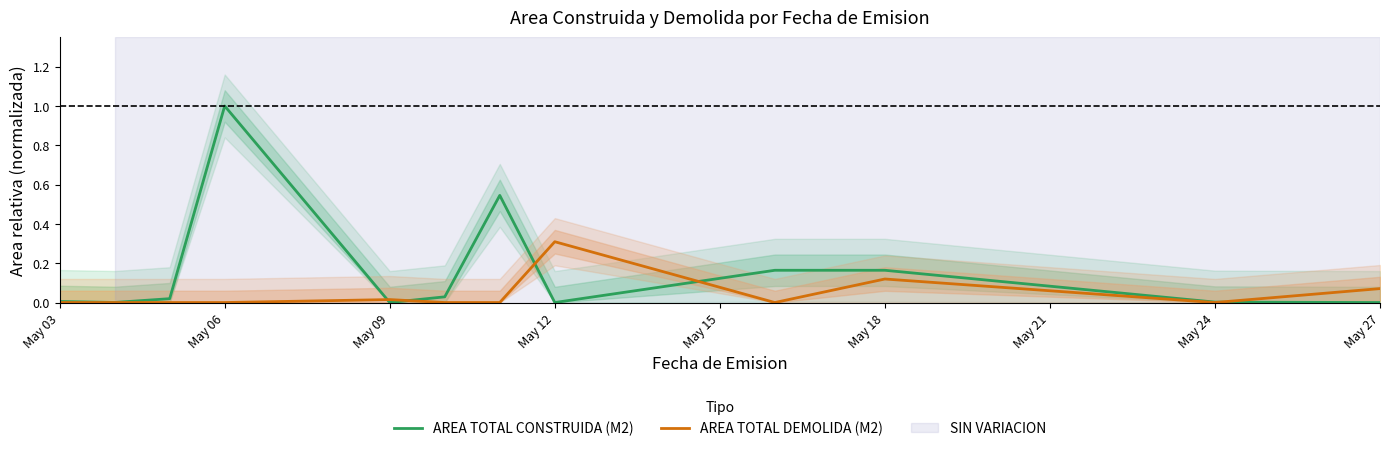

True or false: AREA TOTAL DEMOLIDA (M2) has a value of 0.1 at May 12.

False